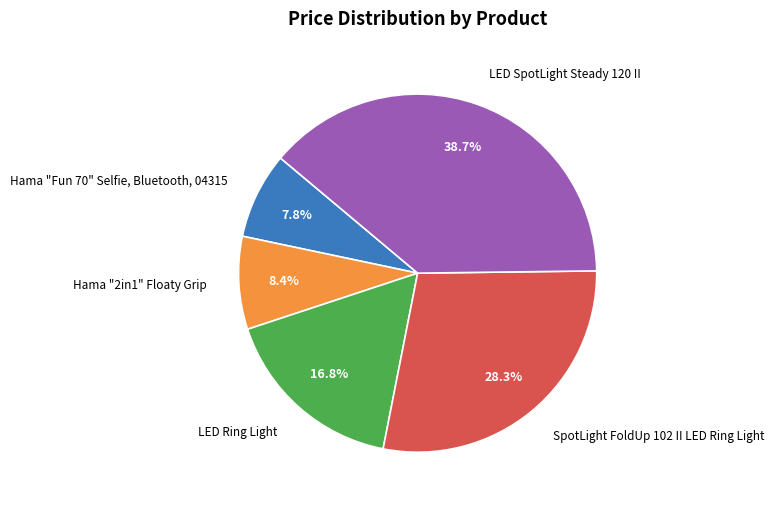

How much of the chart is everything except Hama "2in1" Floaty Grip?

91.6%